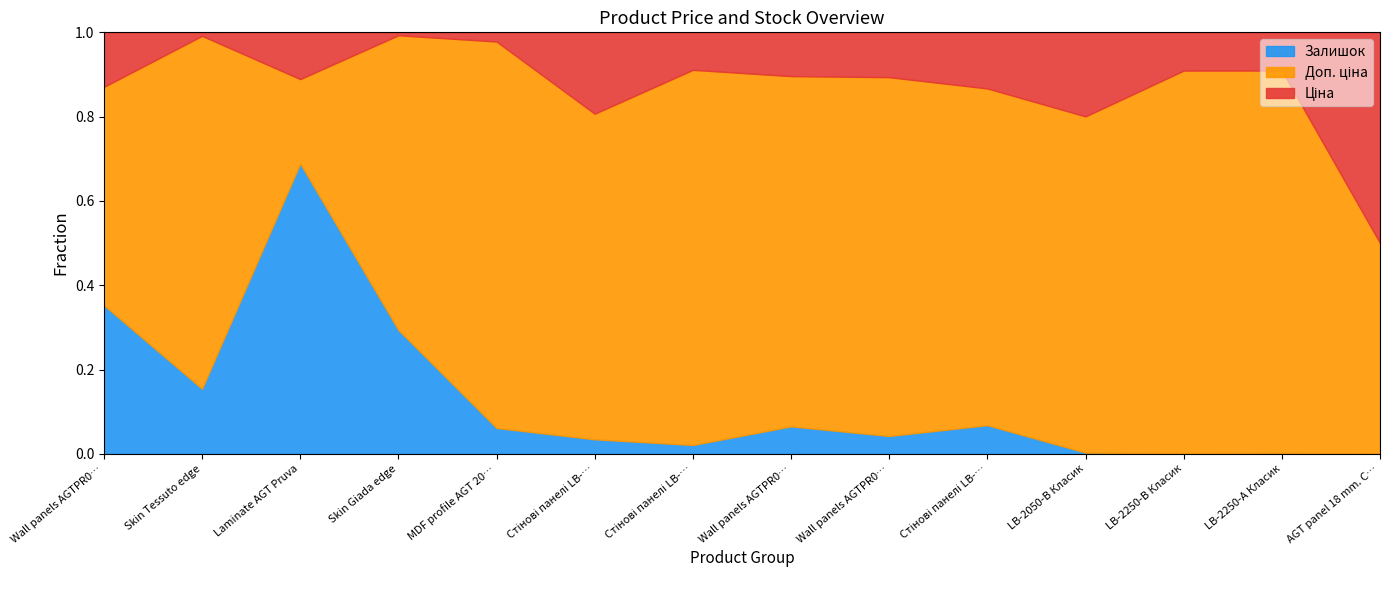

Which series has the largest range (max minus min)?

Доп. ціна